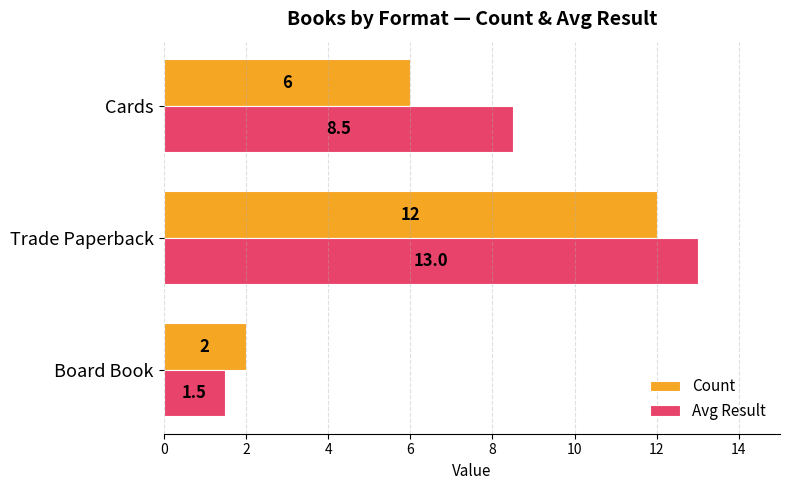

Which series has the largest range (max minus min)?

Avg Result